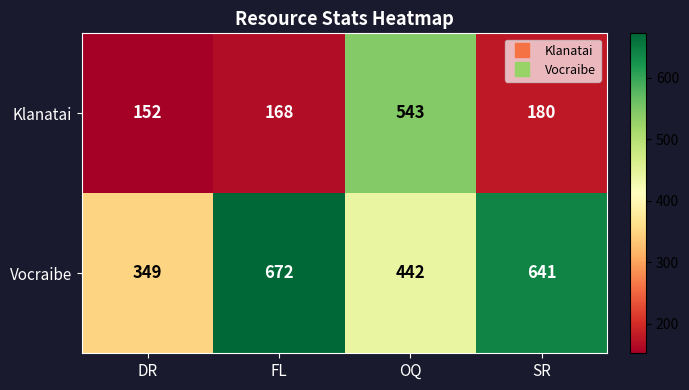

Reading left to right, what are all the values shown in this chart?

Klanatai: DR=152	FL=168	OQ=543	SR=180
Vocraibe: DR=349	FL=672	OQ=442	SR=641